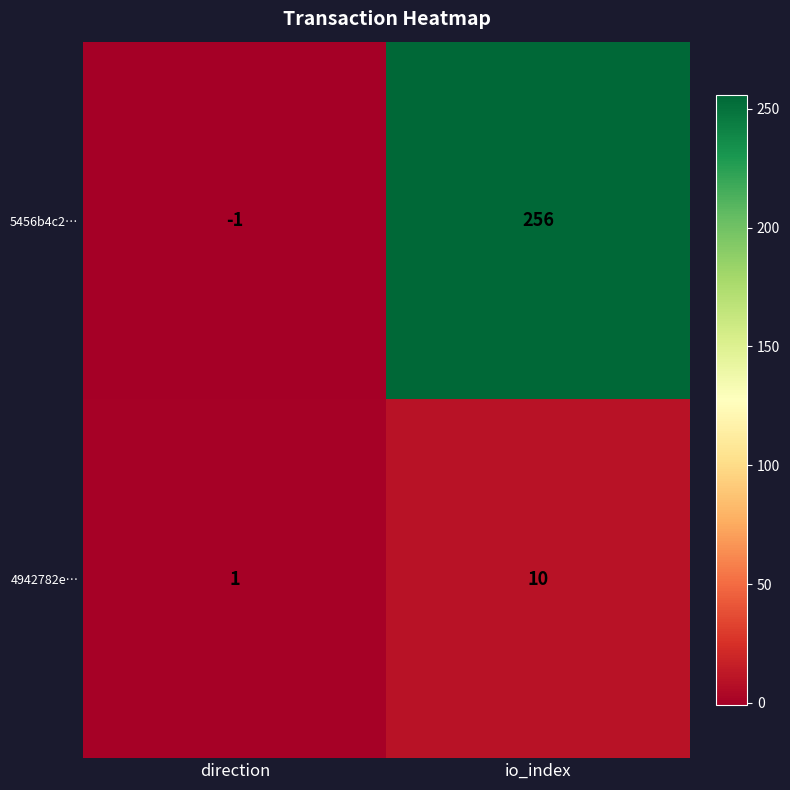

Which label corresponds to the largest value in the chart?

io_index